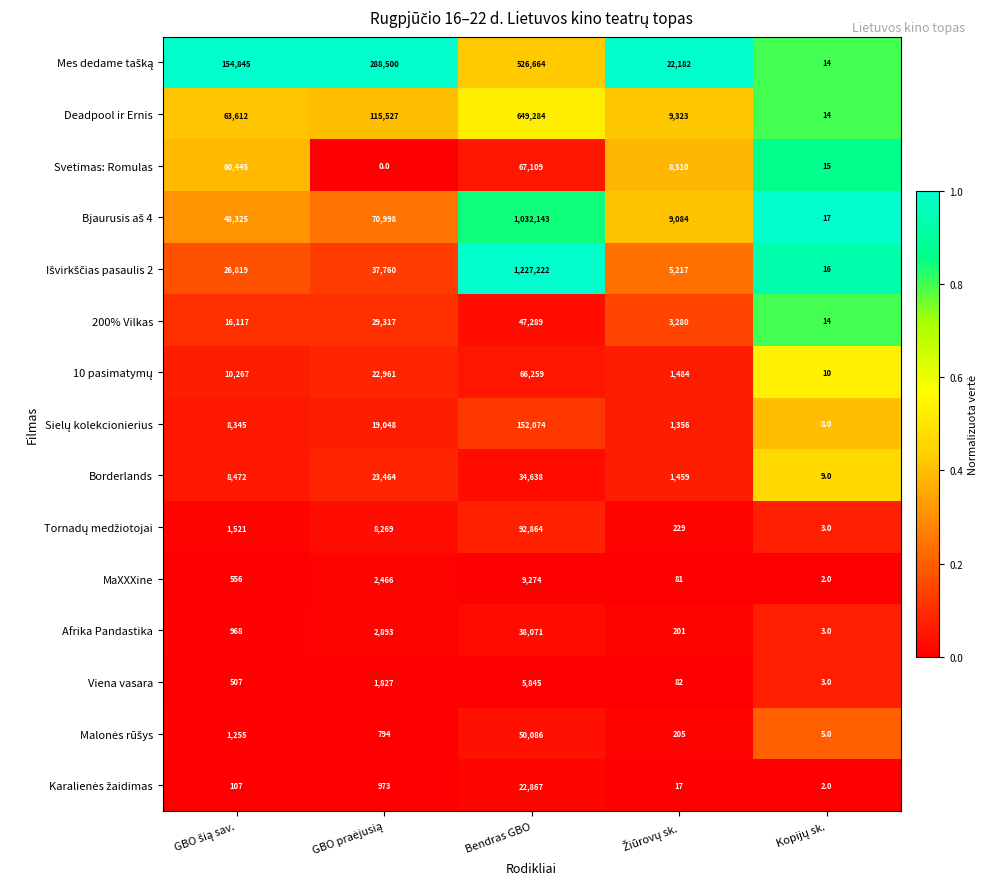

At which category is the sum across all series the highest?

Bendras GBO